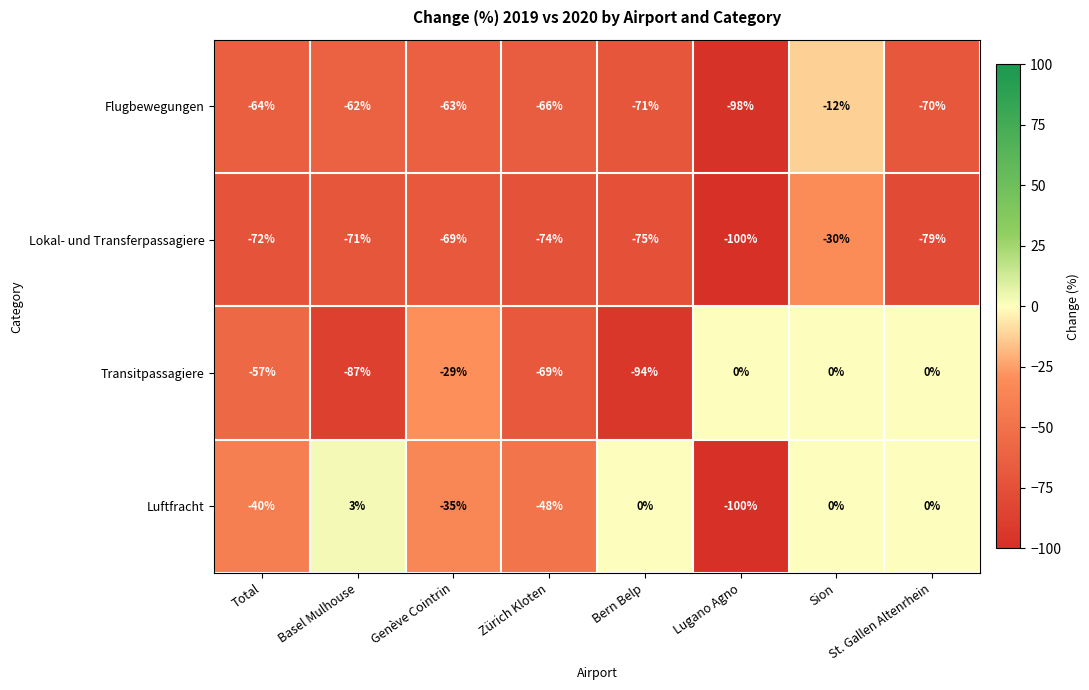

Which category has the lowest value across all series?

Lugano Agno